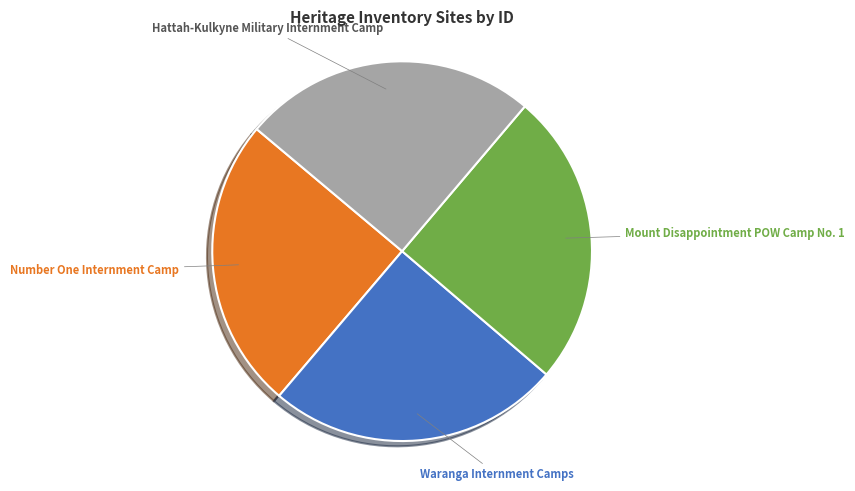

Is there any slice that represents more than half of the pie?

No